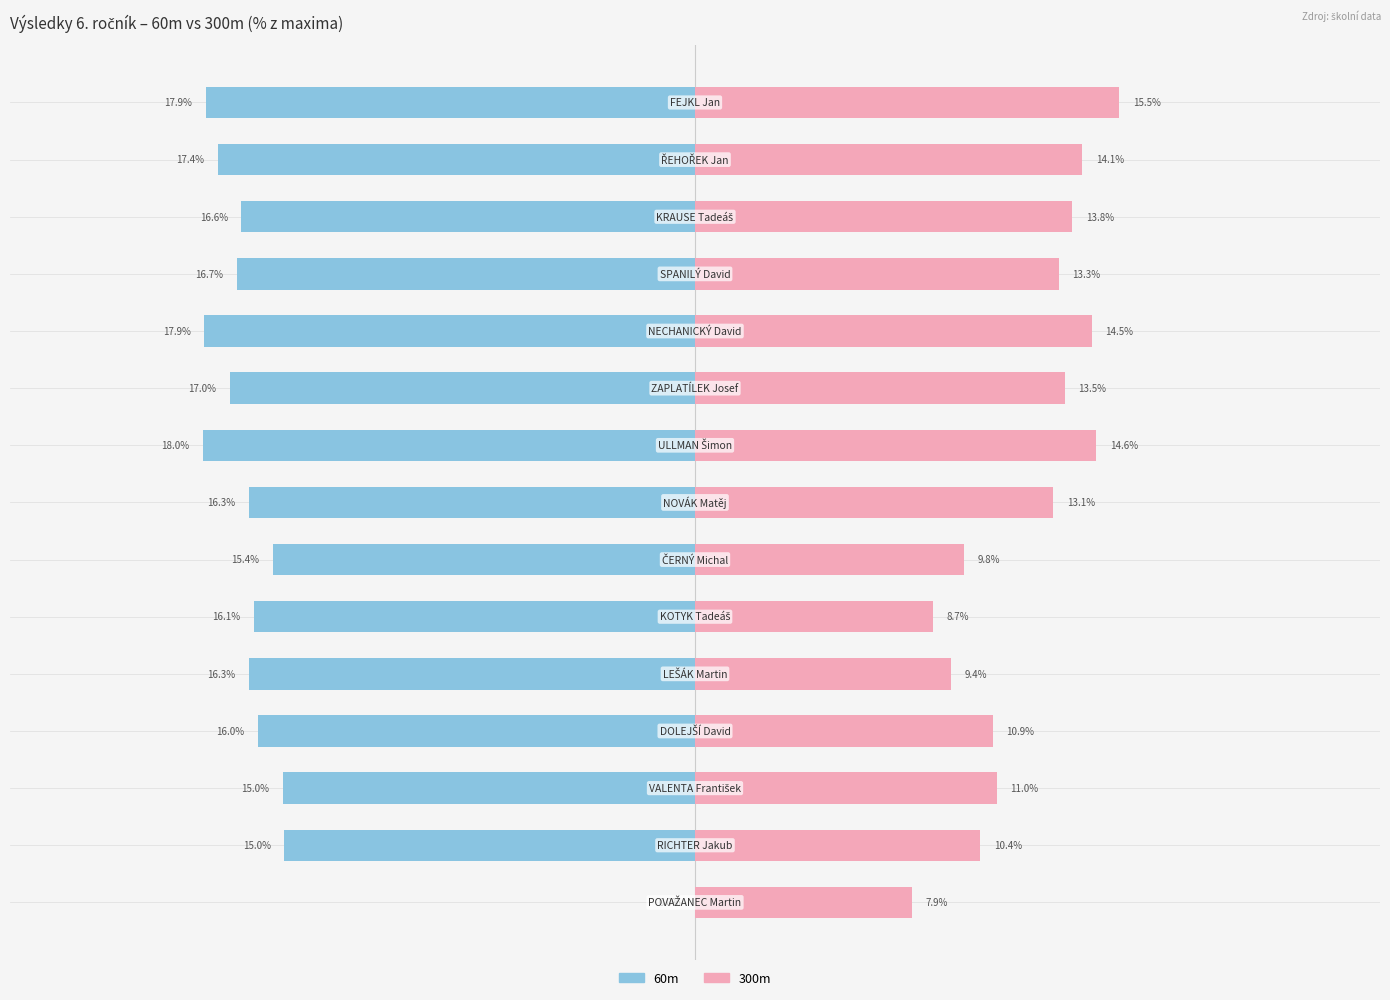

Reading left to right, transcribe all the data shown in this chart.

60m: 0=-17.9	1=-17.4	2=-16.6	3=-16.7	4=-17.9	5=-17.0	6=-18.0	7=-16.3	8=-15.4	9=-16.1	10=-16.3	11=-16.0	12=-15.0	13=-15.0	14=0.0
300m: 0=15.5	1=14.1	2=13.8	3=13.3	4=14.5	5=13.5	6=14.6	7=13.1	8=9.8	9=8.7	10=9.4	11=10.9	12=11.0	13=10.4	14=7.9